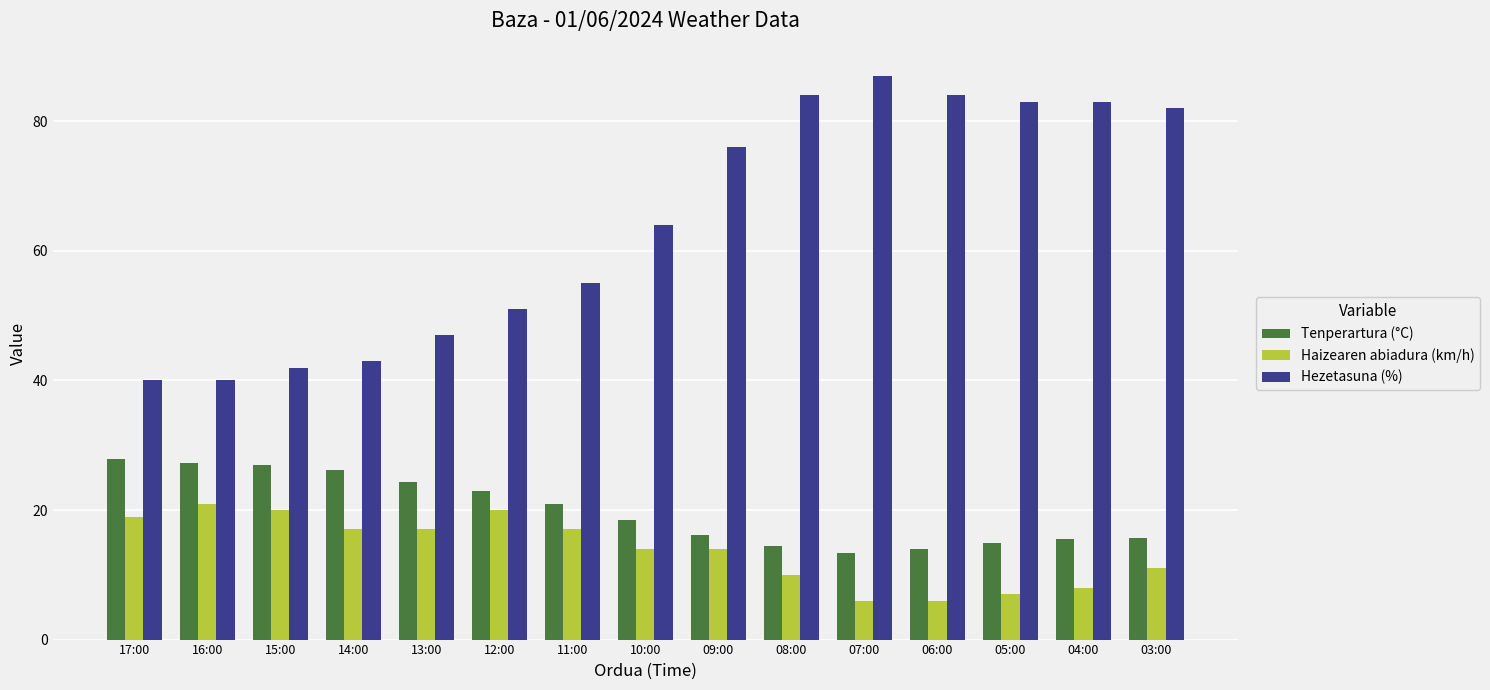

Which category has the highest value across all series?

07:00